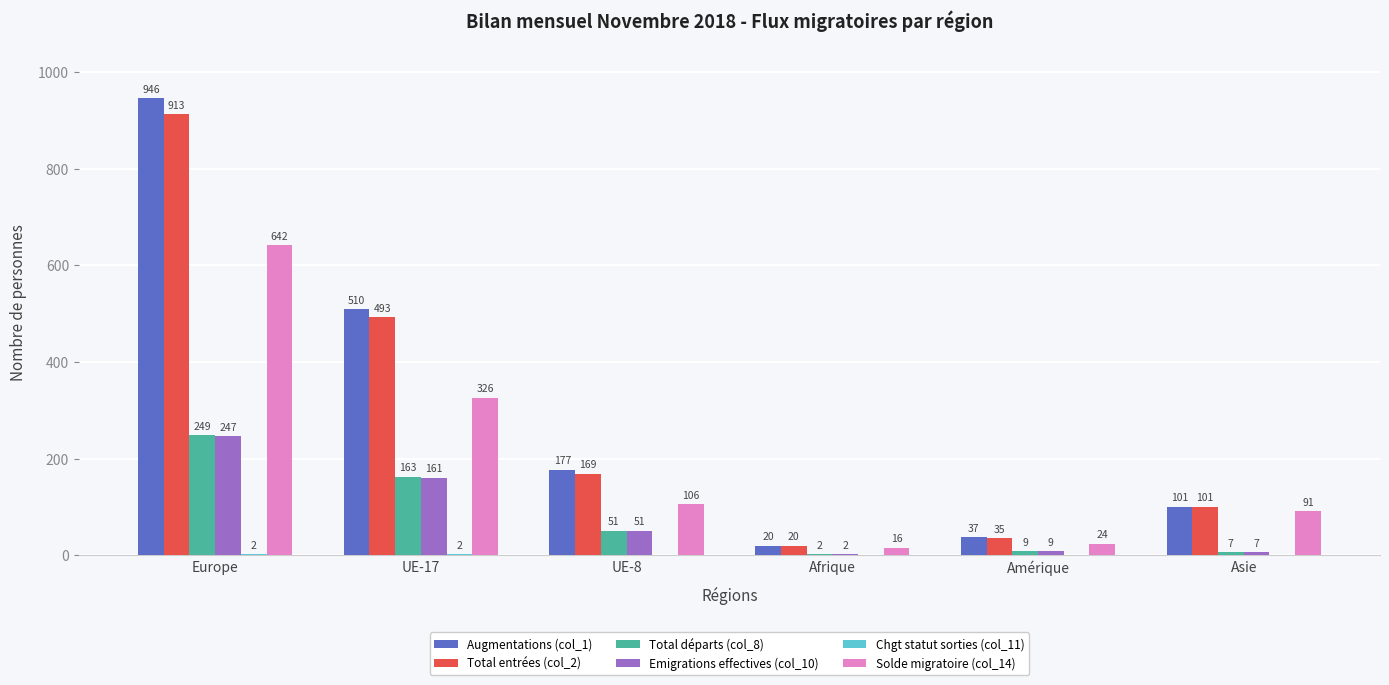

What value does the Total départs (col_8) series have at Asie?

7